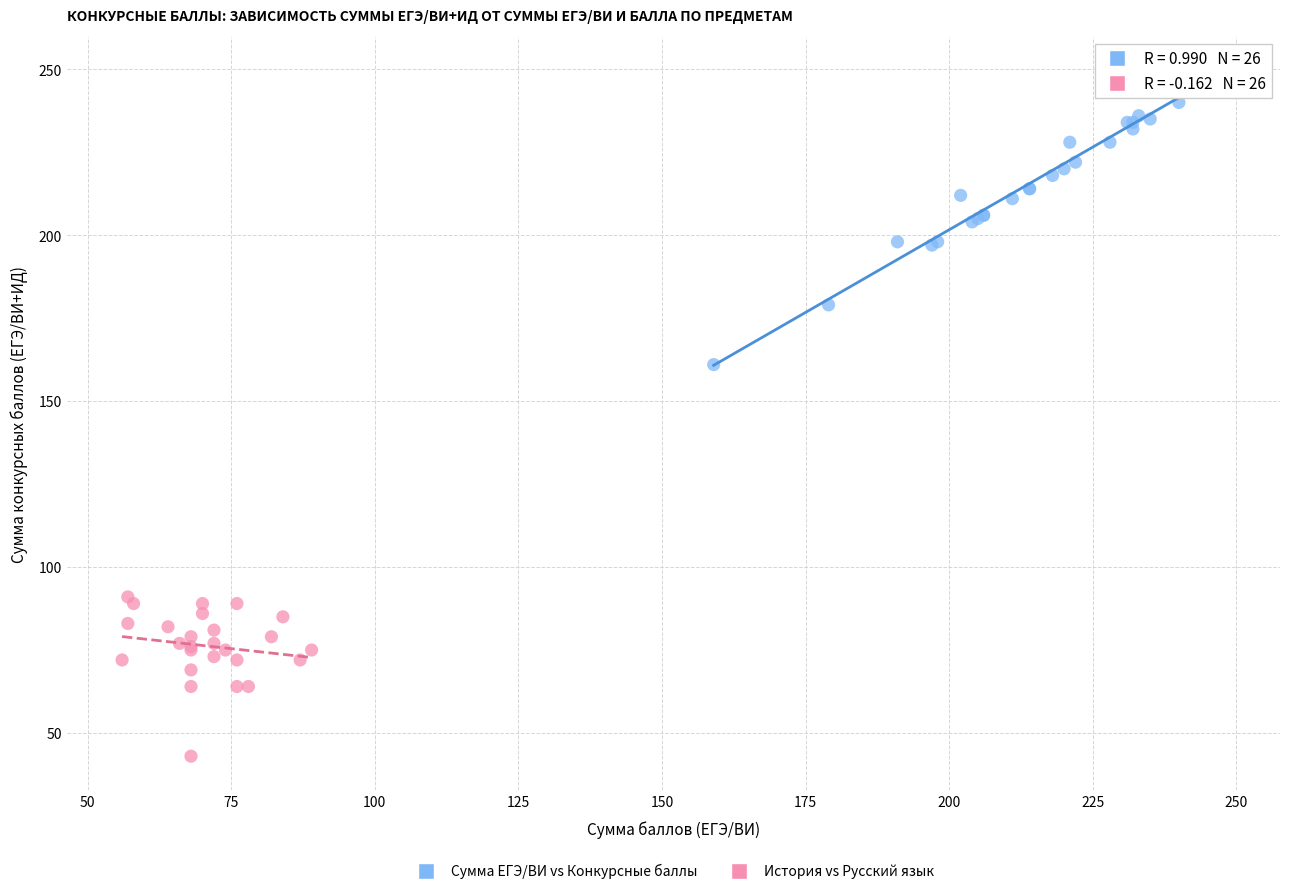

What are all the series names shown in the legend?

Сумма ЕГЭ/ВИ vs Конкурсные баллы, История vs Русский язык